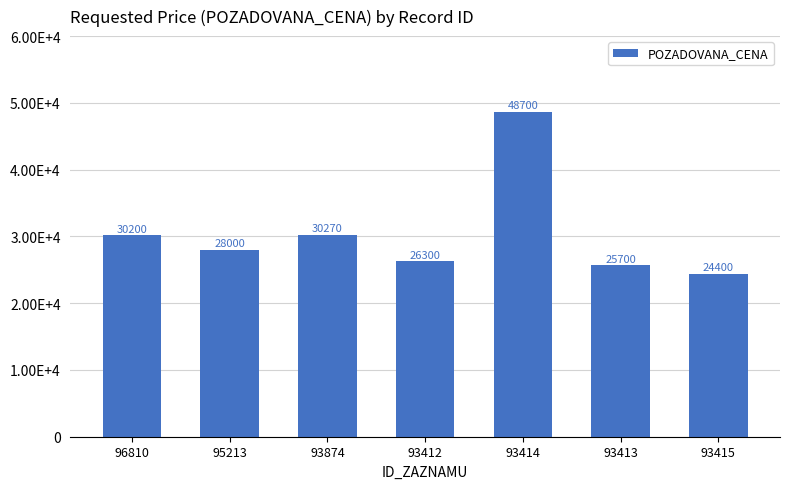

Rank the categories by value from lowest to highest.

93415, 93413, 93412, 95213, 96810, 93874, 93414